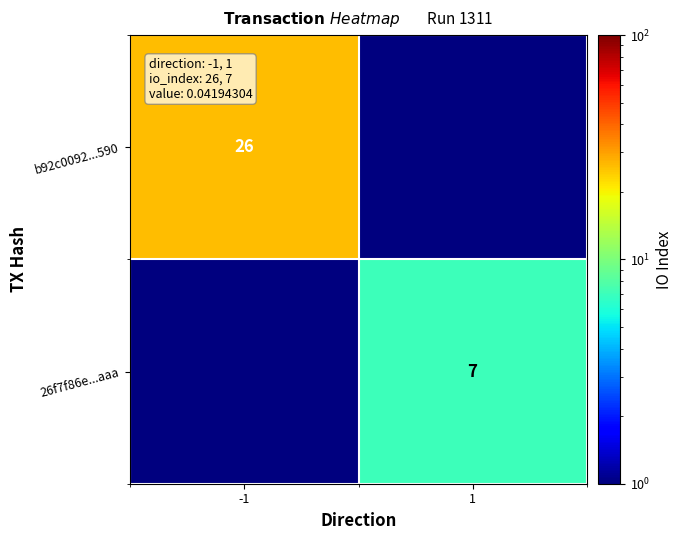

Is it true that b92c0092...590 equals 26.0 at -1?

True